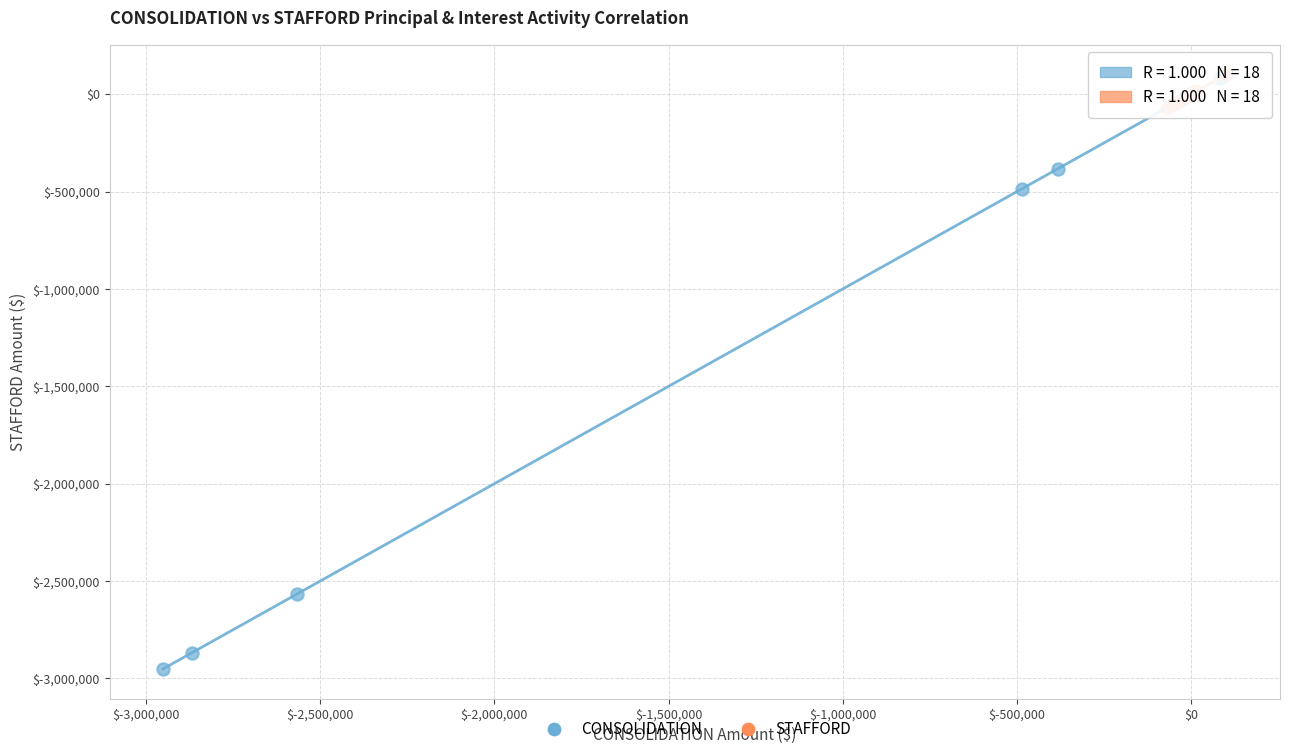

Which series reaches the minimum Y coordinate?

CONSOLIDATION